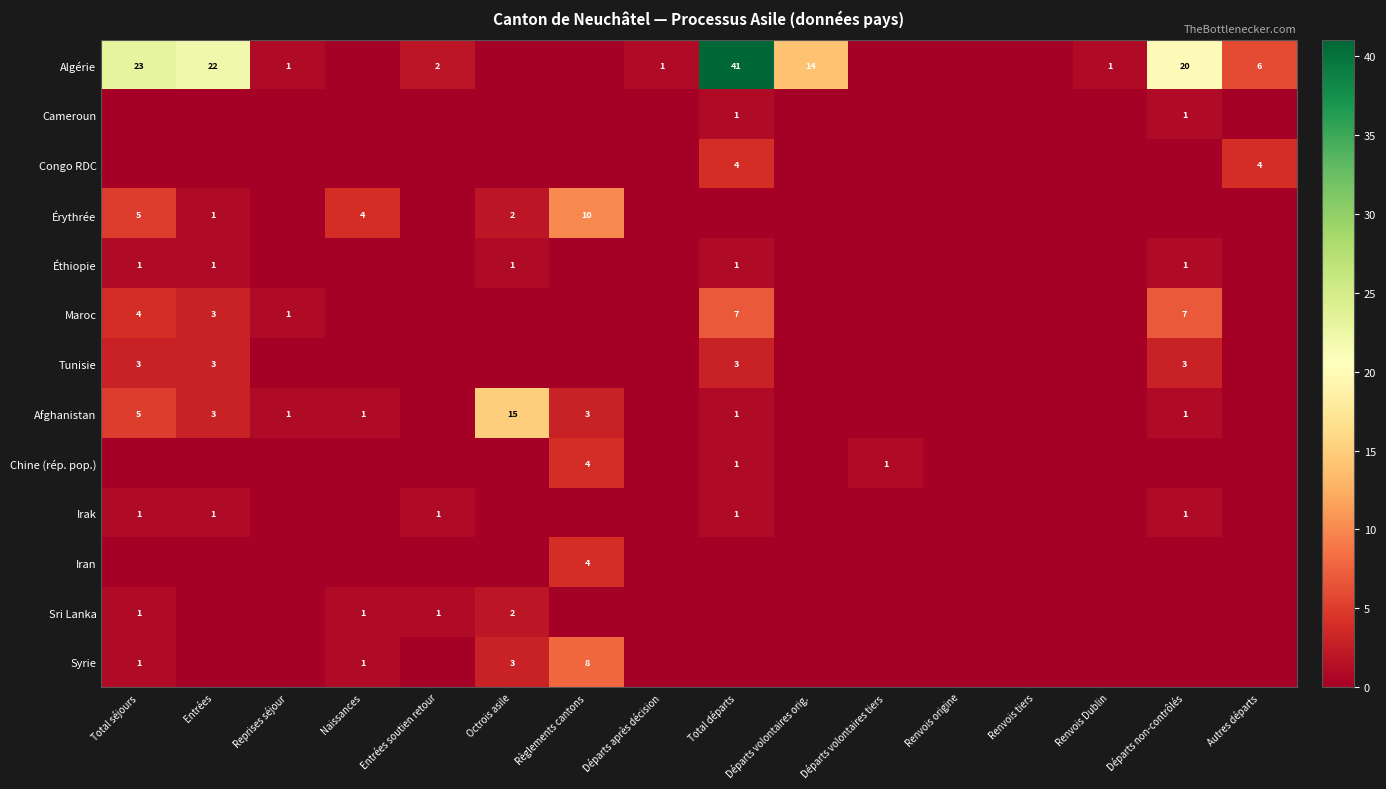

The value of Tunisie at Entrées is 3. True or false?

True